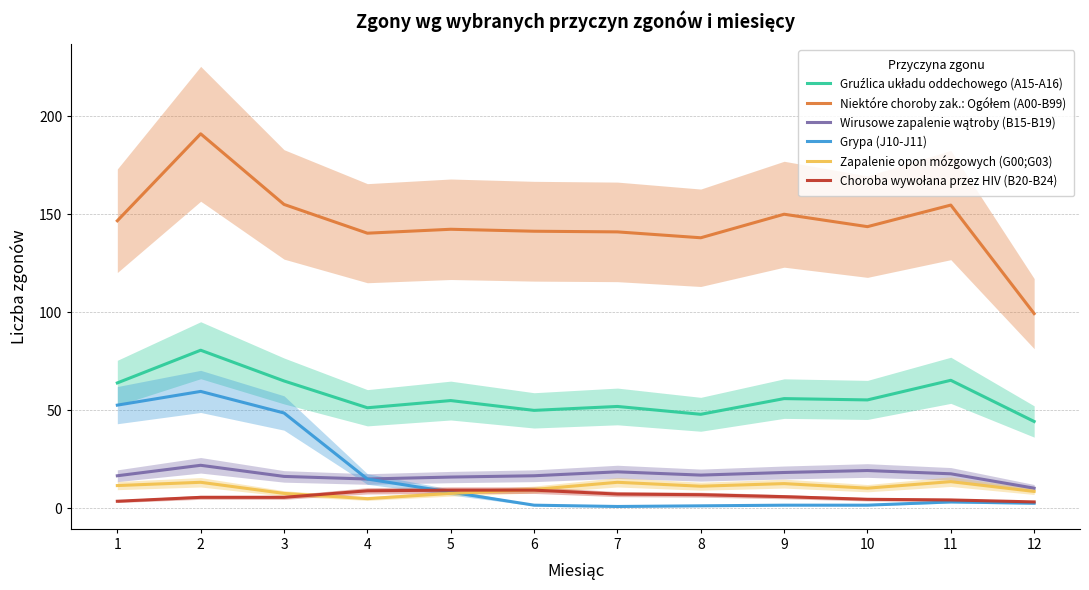

What is the average value of the Gruźlica układu oddechowego (A15-A16) series?

57.2